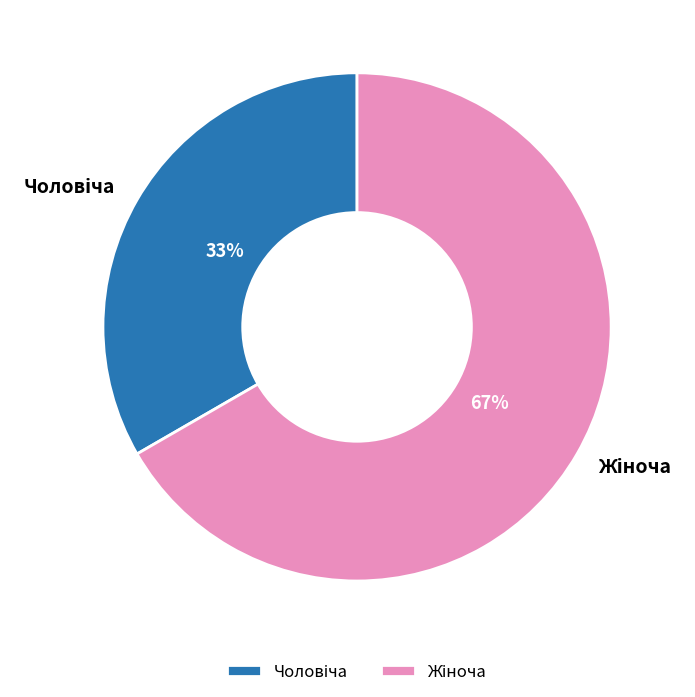

Does any single category account for the majority?

Yes